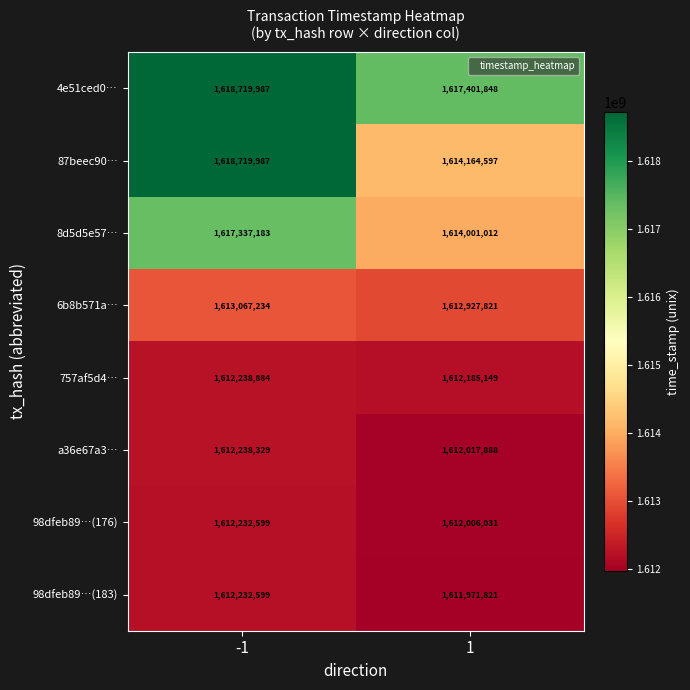

Rank the categories by 8d5d5e57… value from lowest to highest.

1, -1